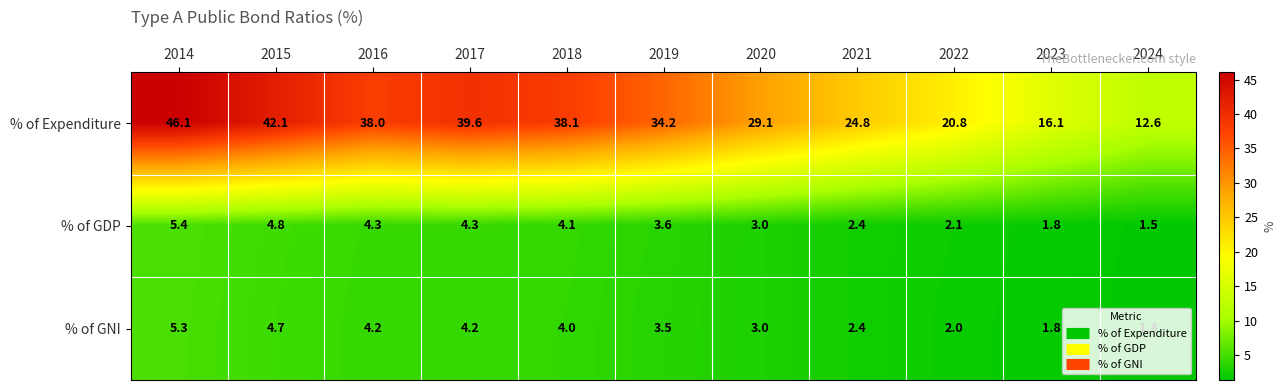

What is the total value across all series at 2017?

48.1